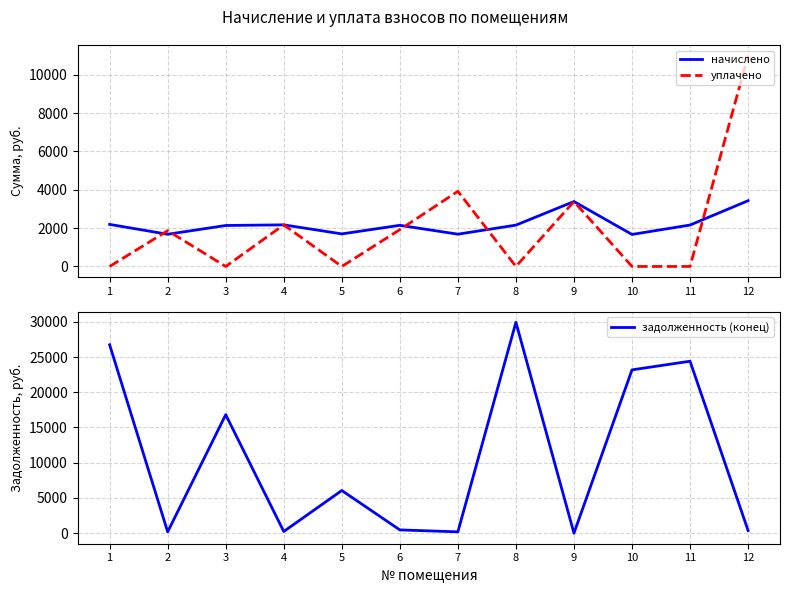

What value does the начислено series have at 8?

2156.0